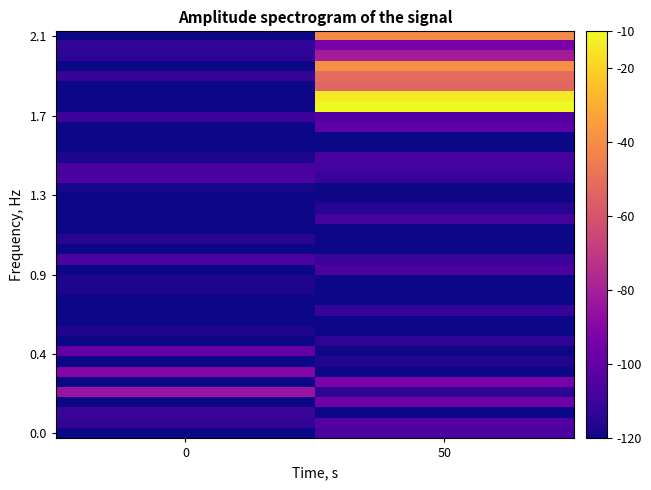

What is the minimum value shown in the chart?

-120.0